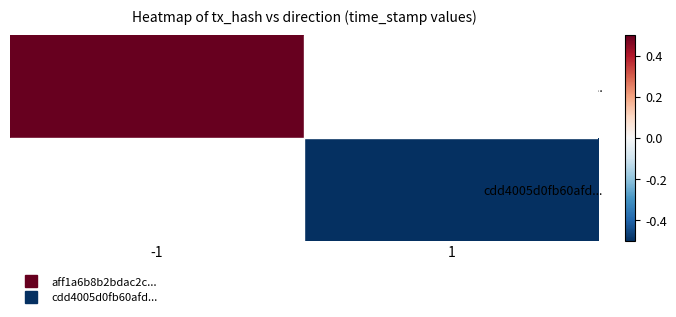

Count the number of categories in the chart.

2